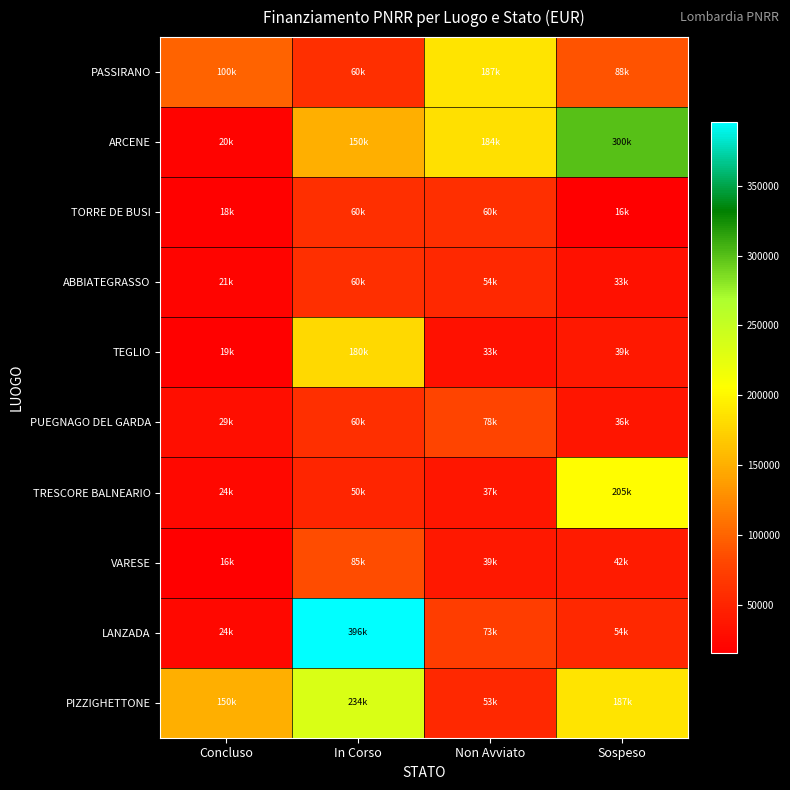

Reading left to right, transcribe all the data shown in this chart.

PASSIRANO: Concluso=100000.0	In Corso=60000.0	Non Avviato=187212.0	Sospeso=88400.0
ARCENE: Concluso=19661.6	In Corso=150000.0	Non Avviato=183501.0	Sospeso=299862.0
TORRE DE BUSI: Concluso=17625.0	In Corso=60000.0	Non Avviato=59760.0	Sospeso=15630.6
ABBIATEGRASSO: Concluso=20632.0	In Corso=60000.0	Non Avviato=53784.0	Sospeso=32804.9
TEGLIO: Concluso=18516.0	In Corso=180000.0	Non Avviato=32868.0	Sospeso=39000.0
PUEGNAGO DEL GARDA: Concluso=29464.2	In Corso=60000.0	Non Avviato=78445.4	Sospeso=36351.0
TRESCORE BALNEARIO: Concluso=23663.4	In Corso=50000.0	Non Avviato=36760.1	Sospeso=205092.0
VARESE: Concluso=15844.0	In Corso=84735.1	Non Avviato=39060.0	Sospeso=42066.0
LANZADA: Concluso=24354.0	In Corso=395644.9	Non Avviato=73440.0	Sospeso=53736.0
PIZZIGHETTONE: Concluso=150000.0	In Corso=234000.0	Non Avviato=52920.0	Sospeso=186624.0